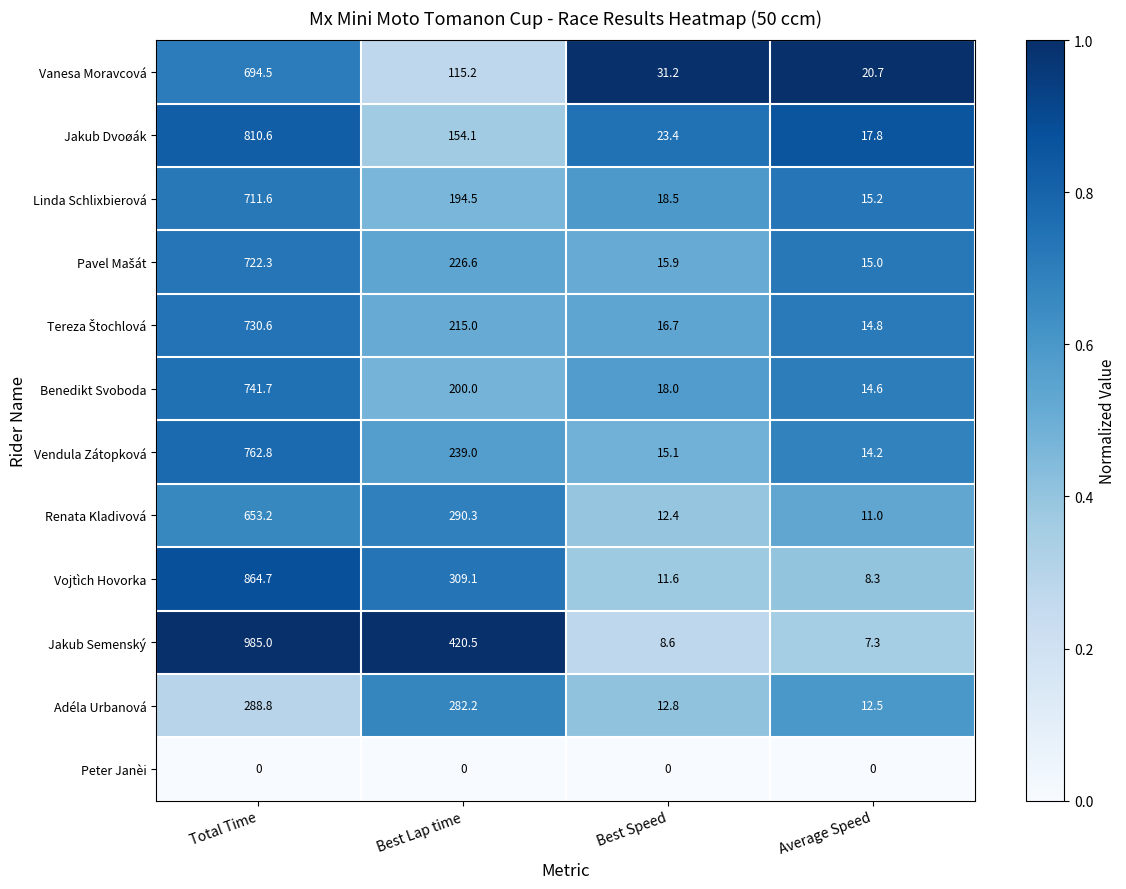

What is the approximate value of Jakub Dvoøák at Average Speed?

17.8